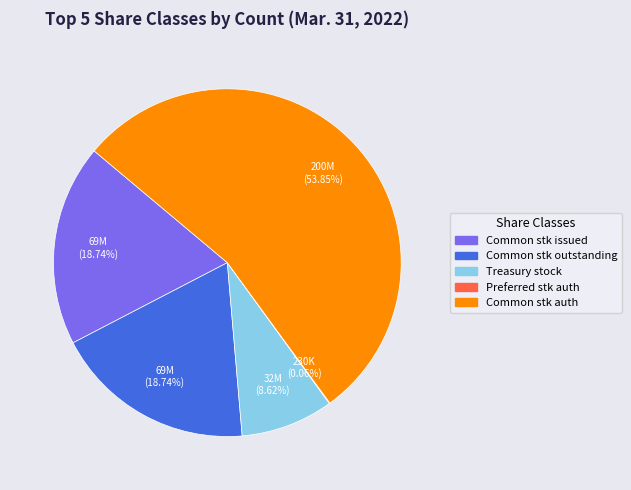

Is there any slice that represents more than half of the pie?

Yes